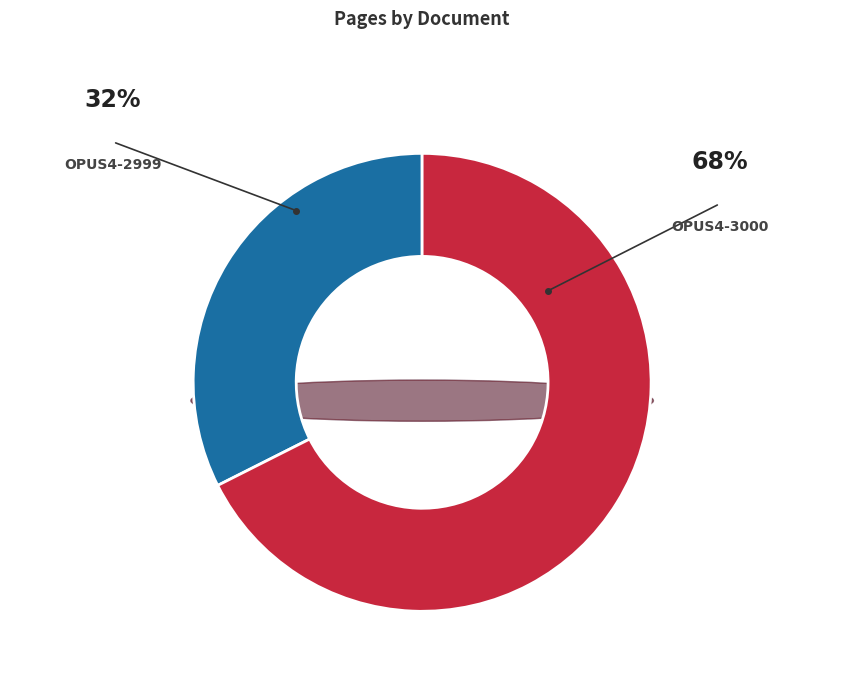

Which has a higher value, OPUS4-3000 or OPUS4-2999?

OPUS4-3000